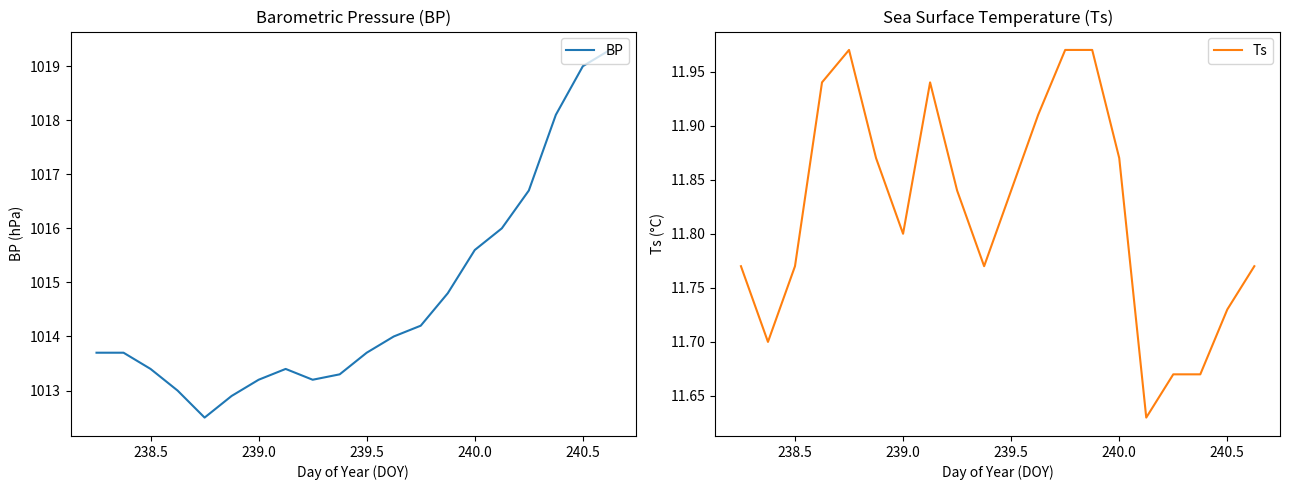

How many interior local valleys does the Ts series have?

4